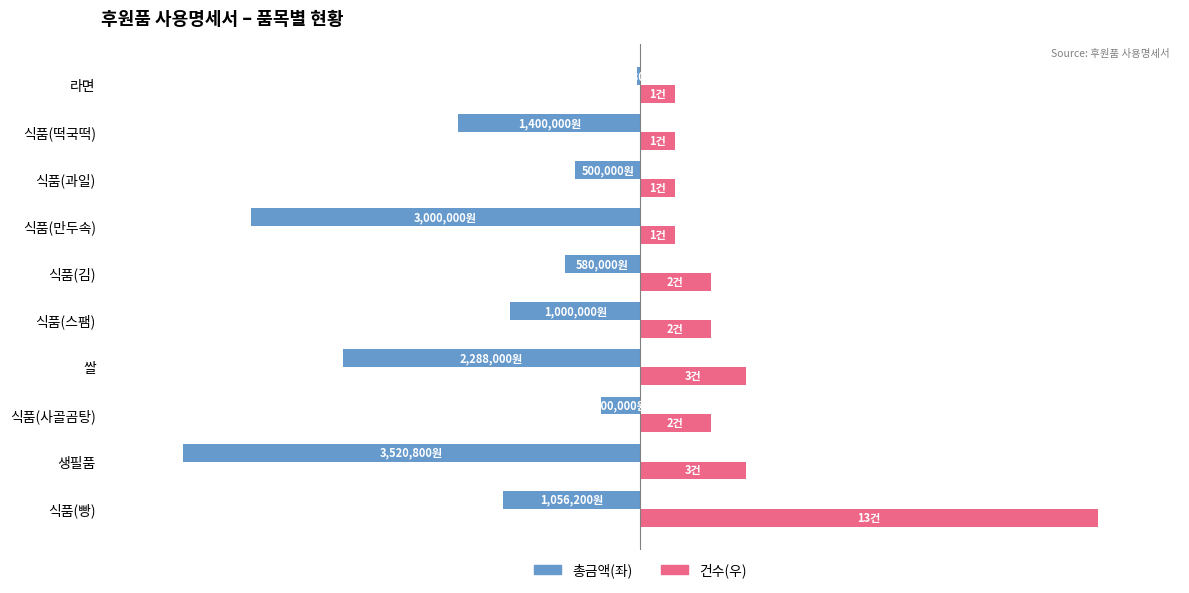

What are all the series names shown in the legend?

총금액(좌), 건수(우)